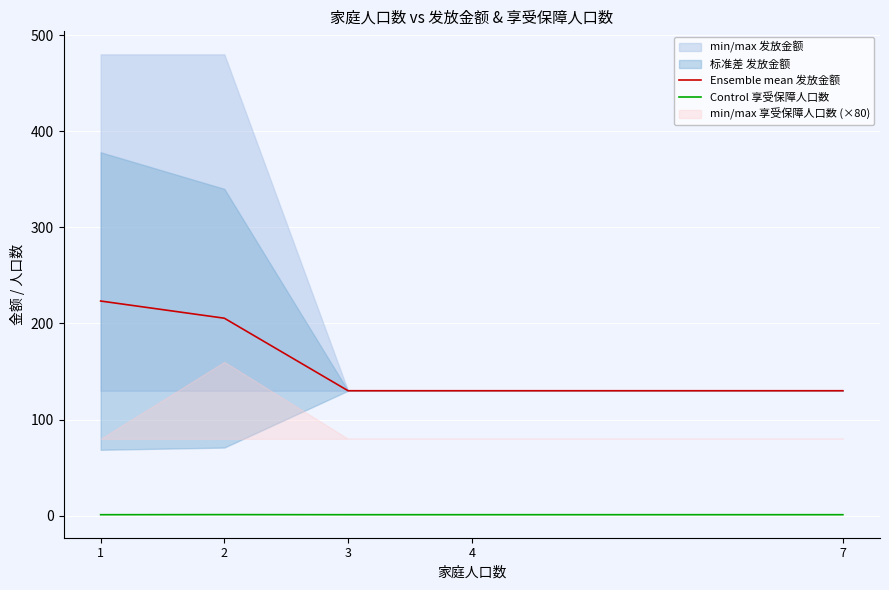

Where is Control 享受保障人口数 nearest to the value 1?

1